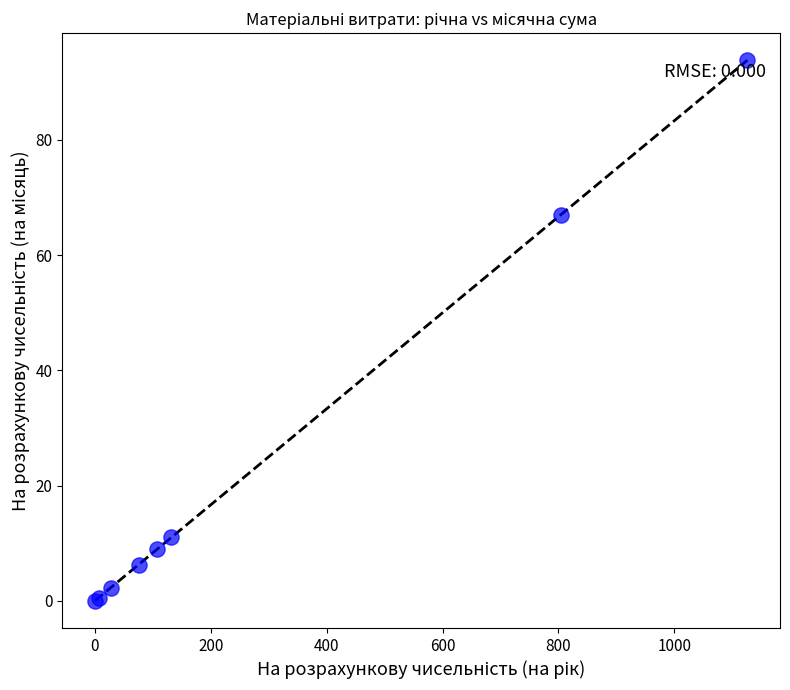

What Y value in the scatter plot is closest to 46?

67.1